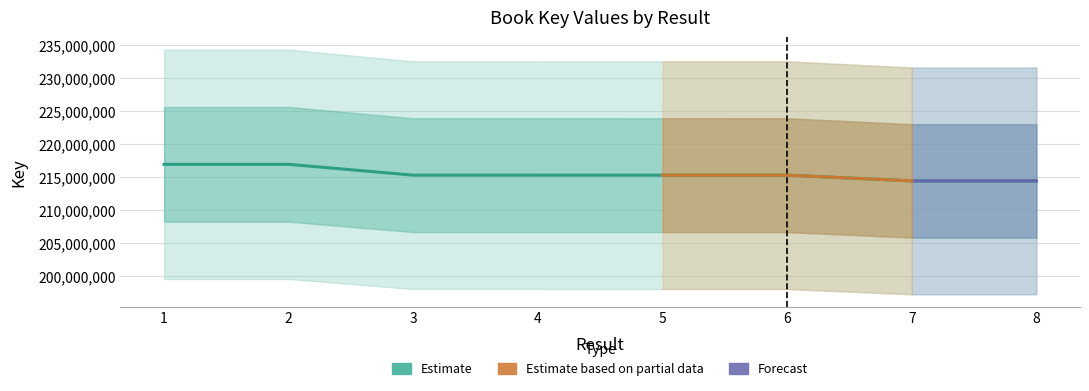

Reading right to left, list all the values displayed in this chart.

8=214439916	7=214439770	6=215306224	5=215305510	4=215307253	3=215307800	2=216944569	1=216944774